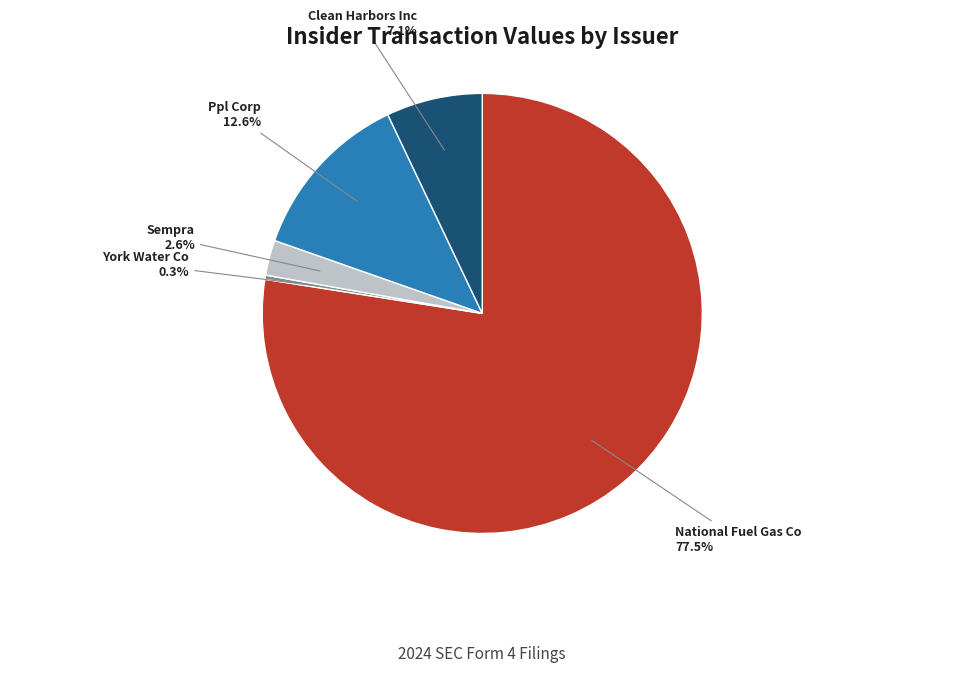

Combined, do Ppl Corp and Sempra account for over 50%?

No